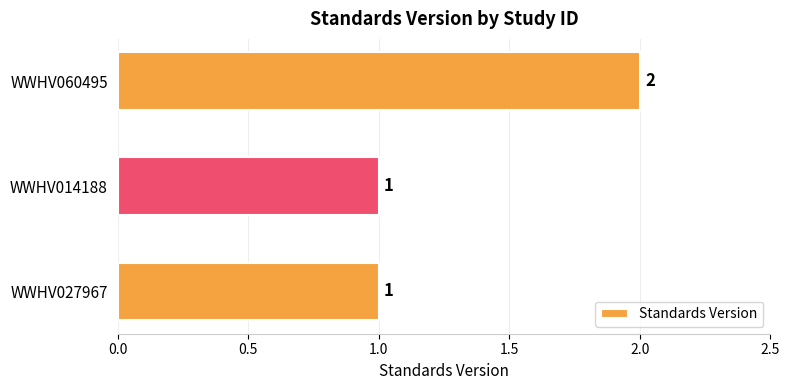

Reading bottom to top, extract all data points from this chart.

1	1	2